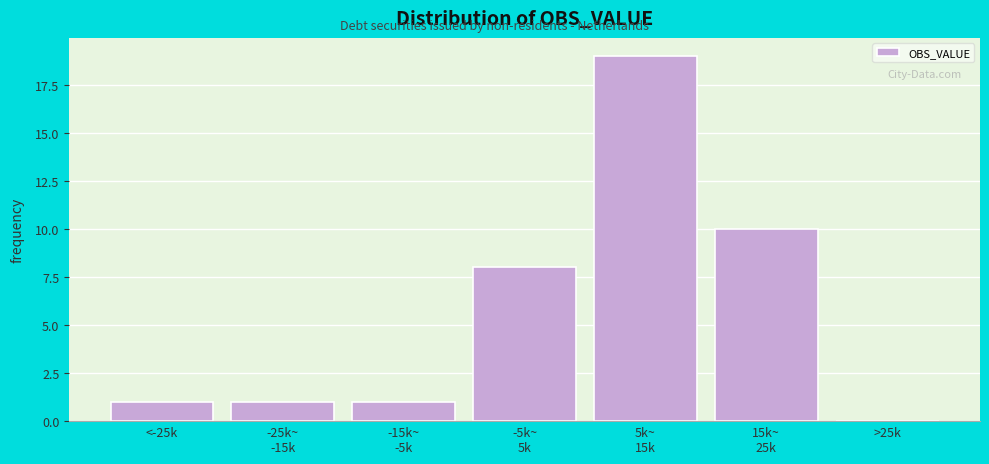

What is the sum of all values?

40